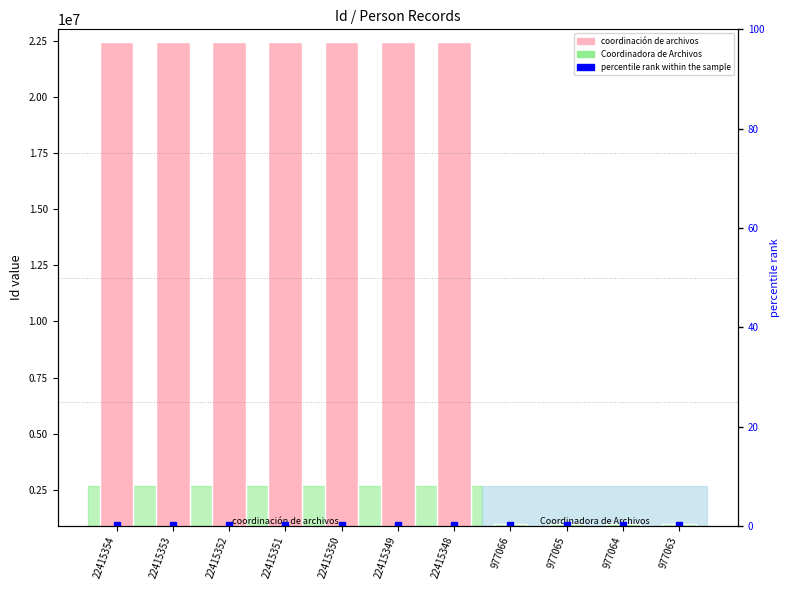

What is the difference between the second highest and minimum values?

21438290